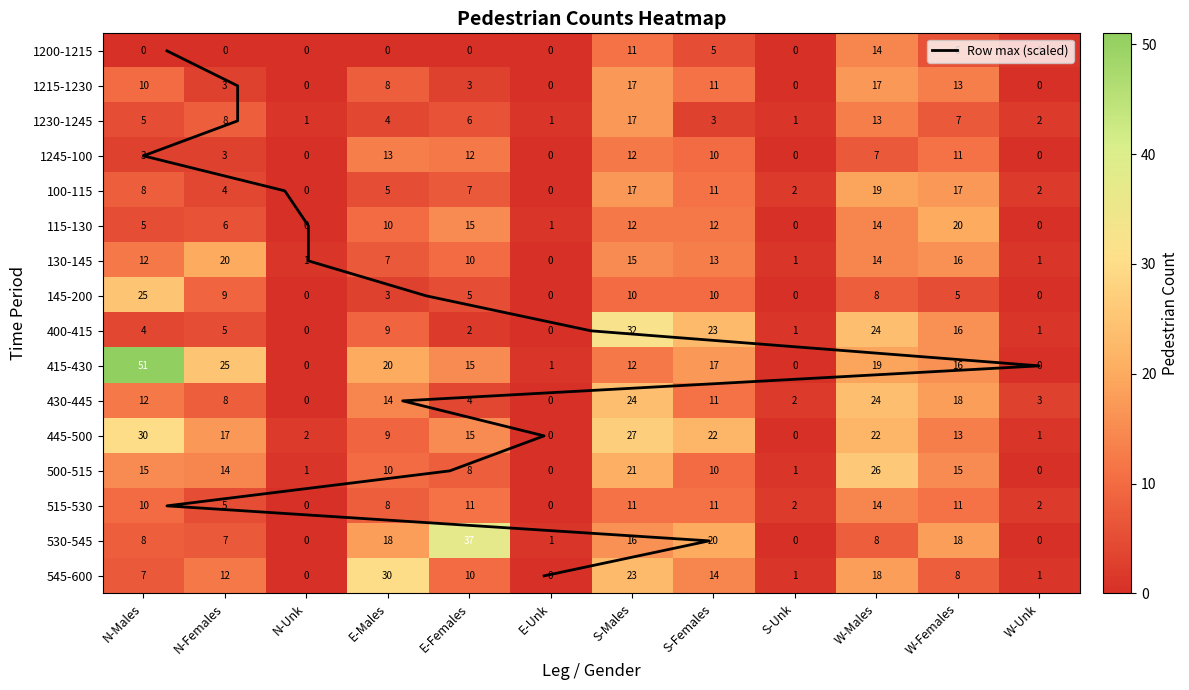

What is the average value of the S-Females series?

13